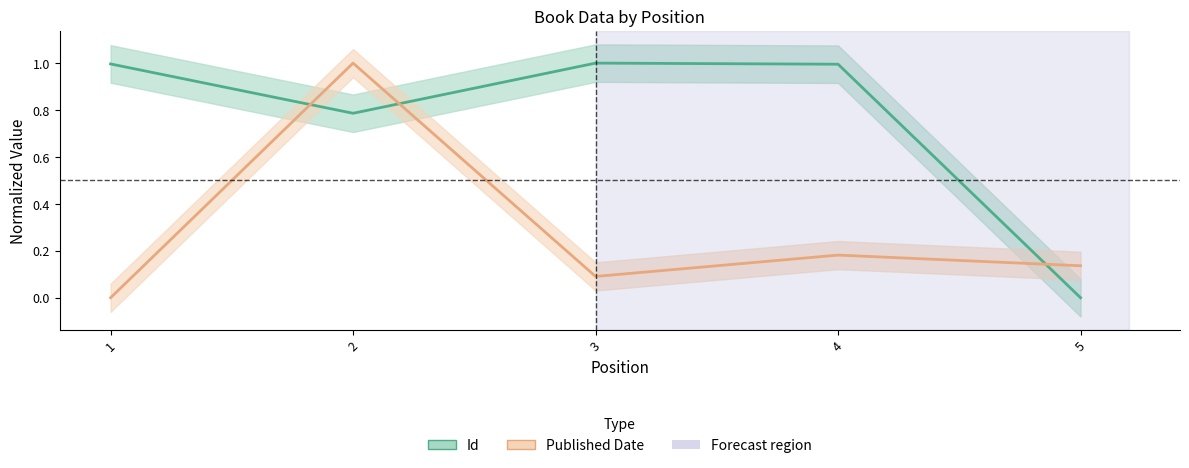

Which series has the largest range (max minus min)?

Id (center)